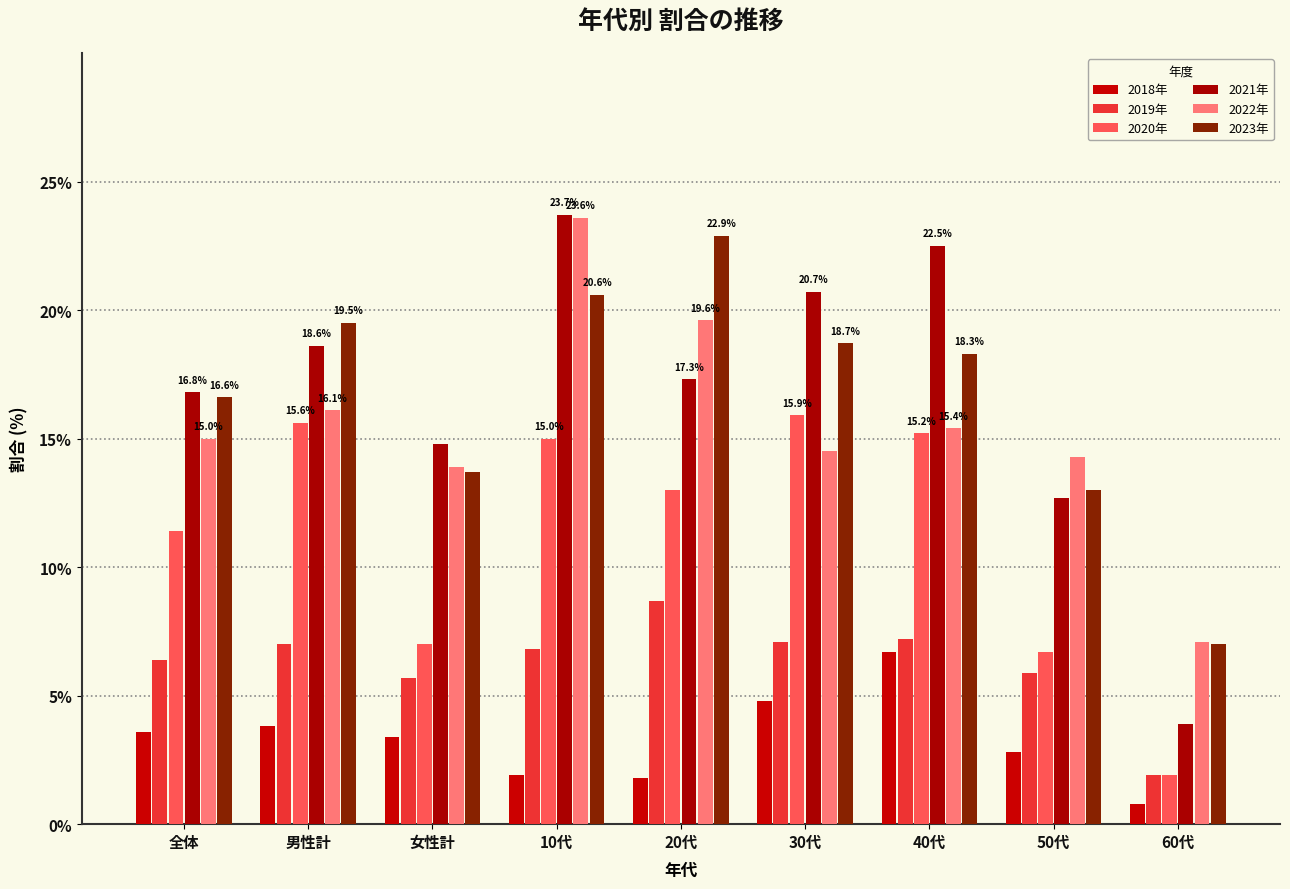

True or false: 2020年 has a value of 21.1 at 40代.

False